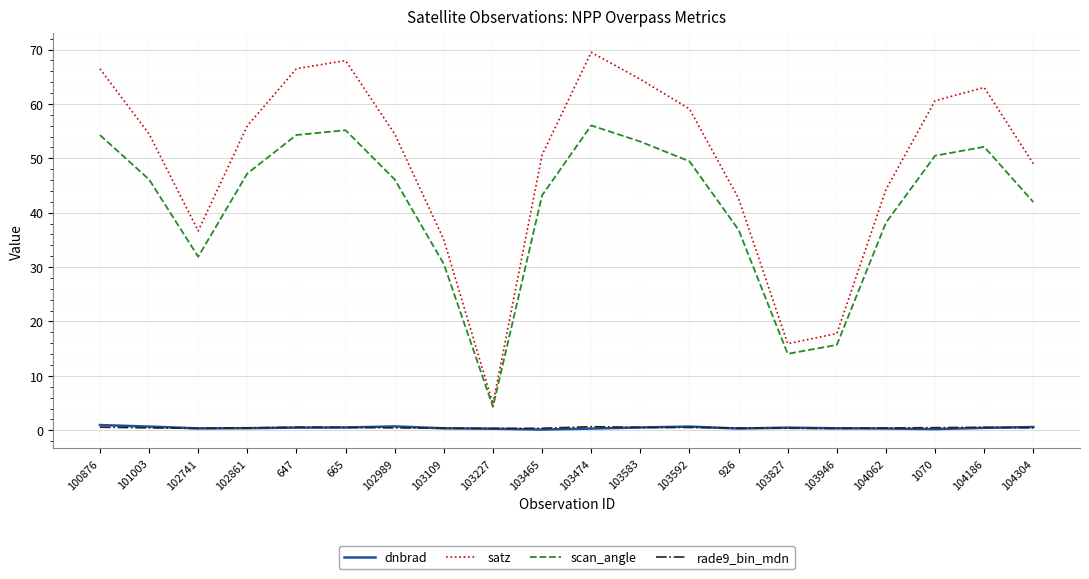

True or false: dnbrad and scan_angle intersect in this chart.

False